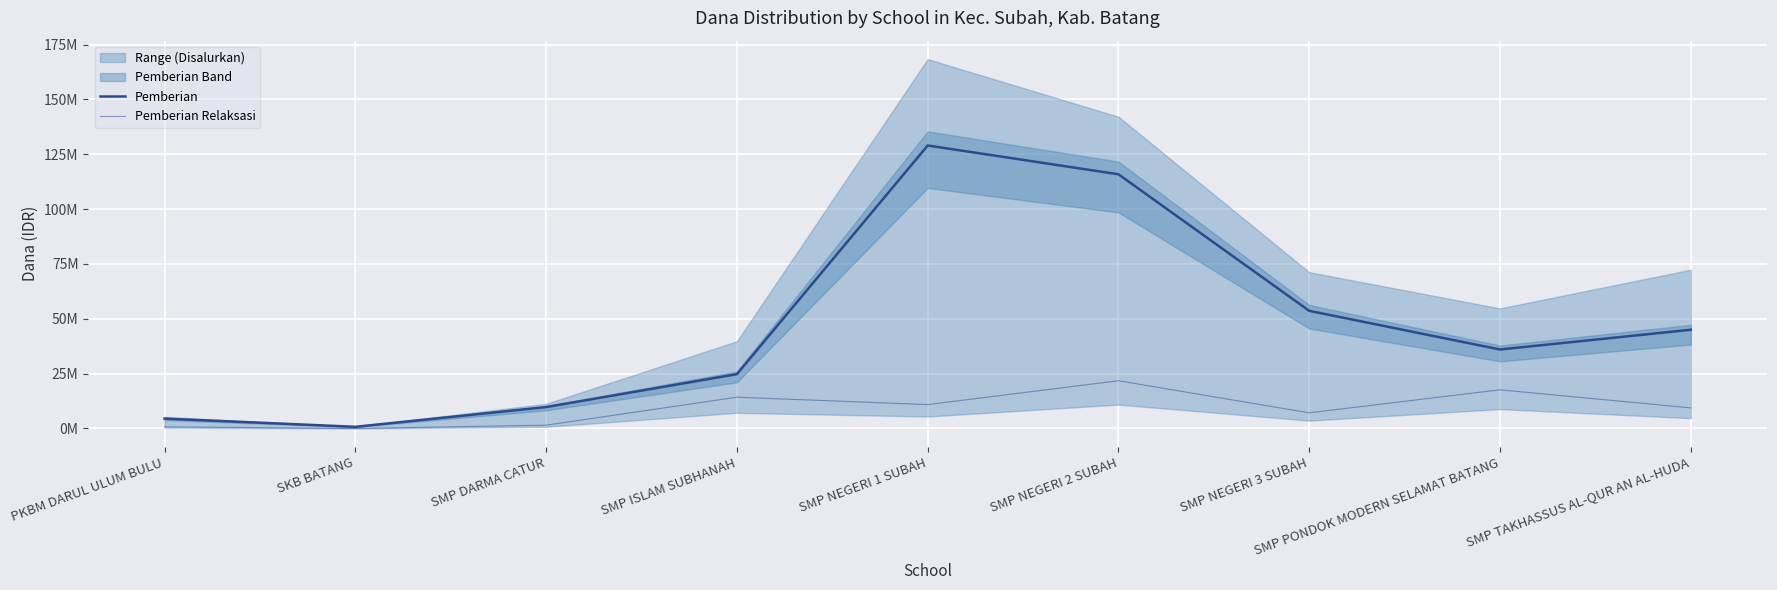

What is the total value across all series at SMP NEGERI 1 SUBAH?

139875000